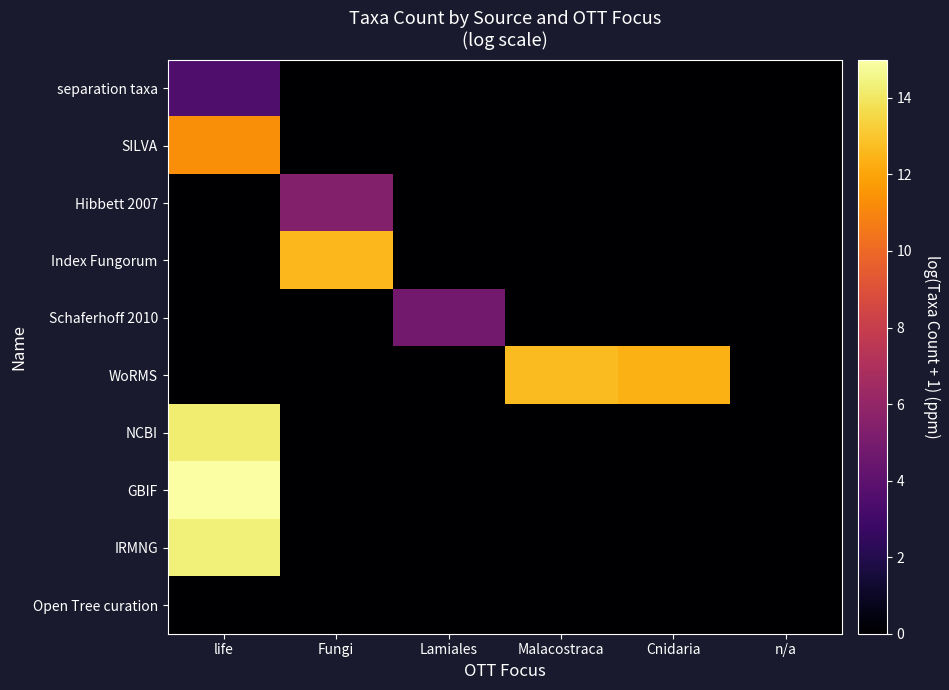

Count the number of data series in this chart.

10